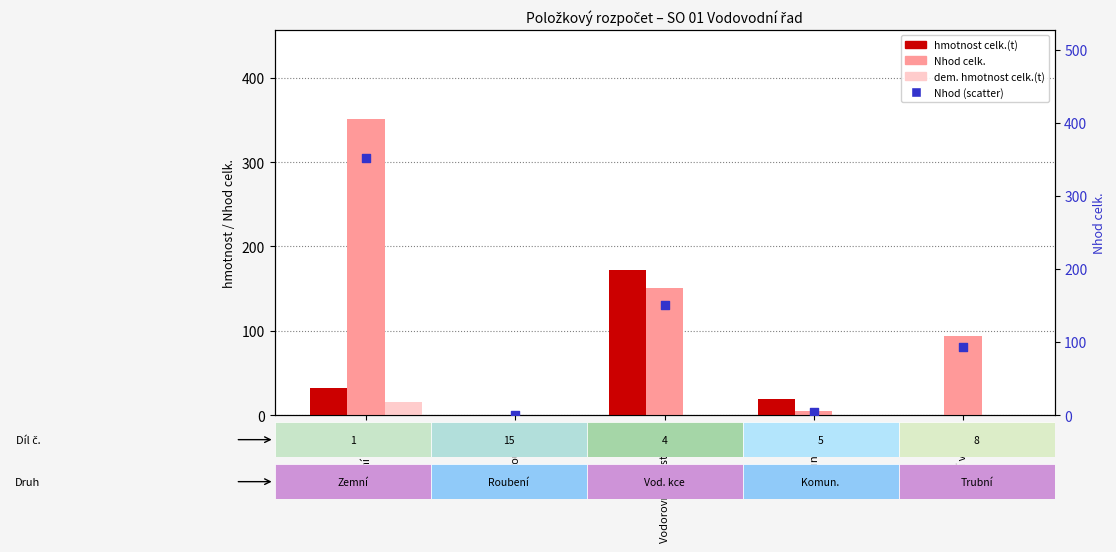

Which series has the widest spread of Y values?

Nhod celk.